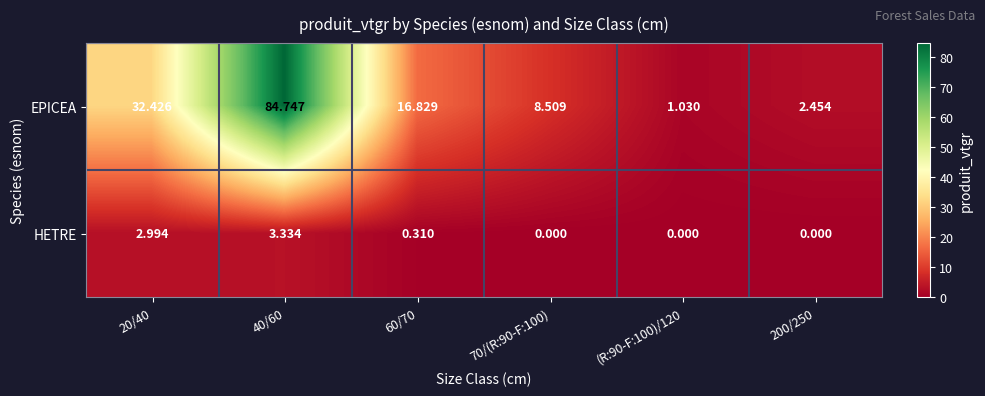

List the series in order of their overall mean, lowest first.

HETRE, EPICEA